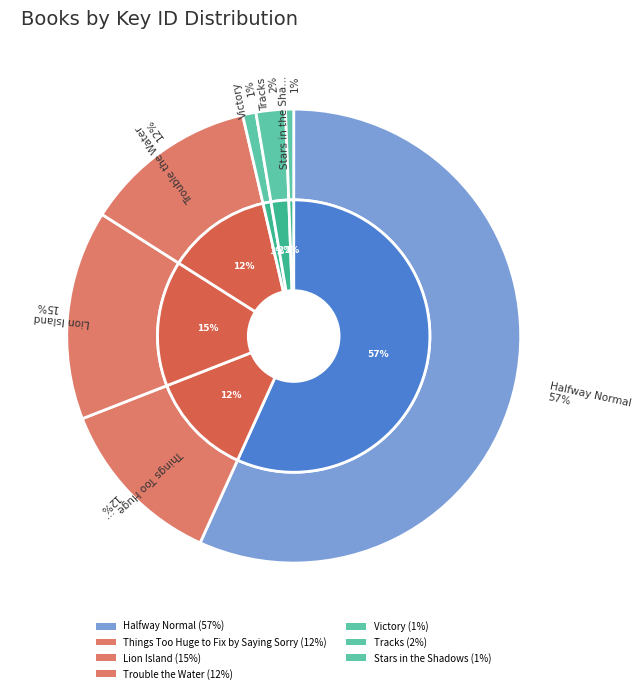

To the nearest percent, what is the difference between the largest and smallest slice percentages?

56%